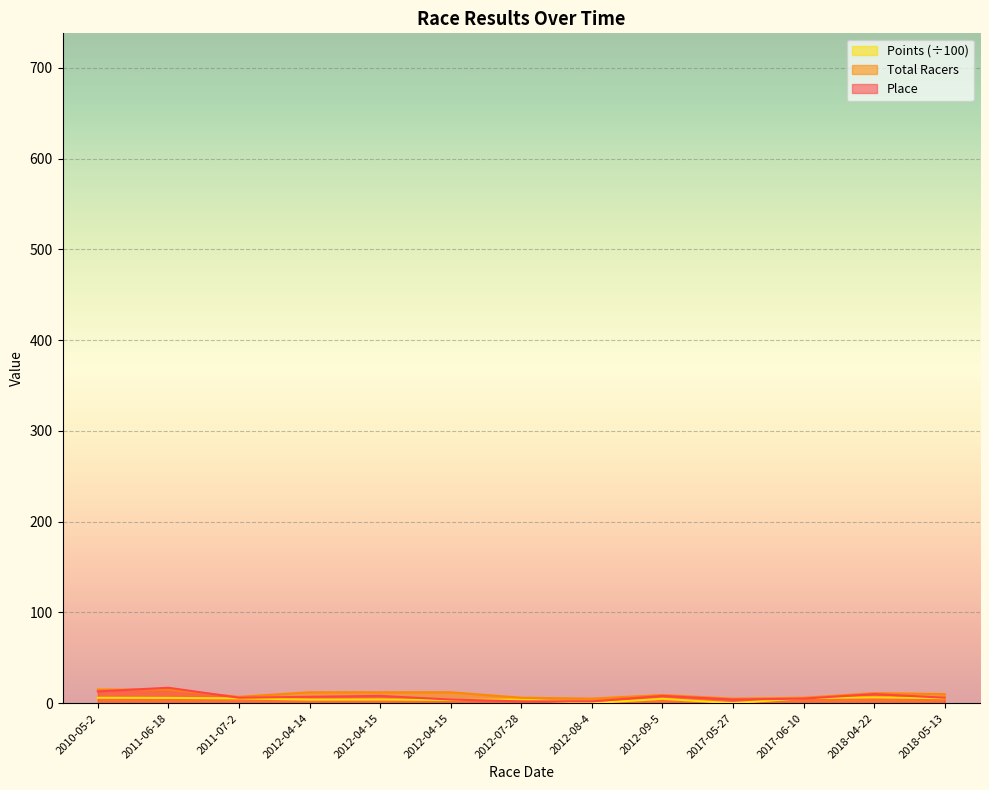

True or false: Total Racers and Points cross at least once.

False